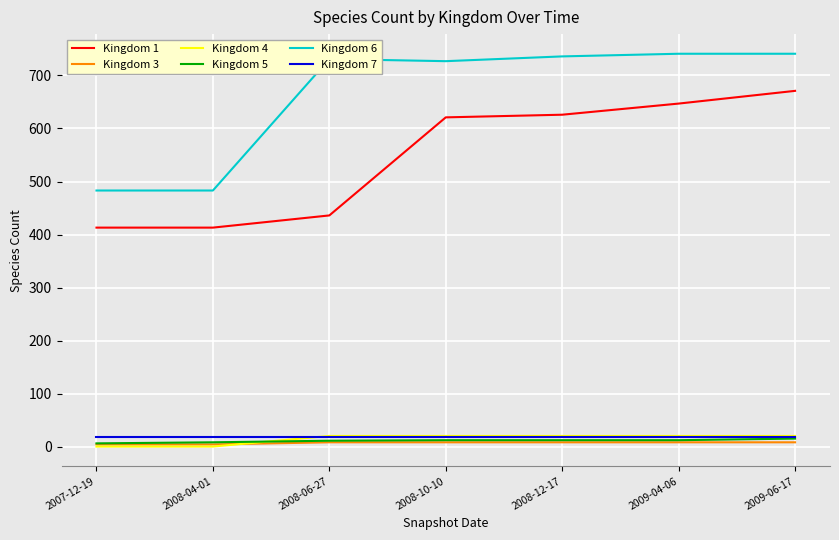

What is the maximum value shown in the chart?

741